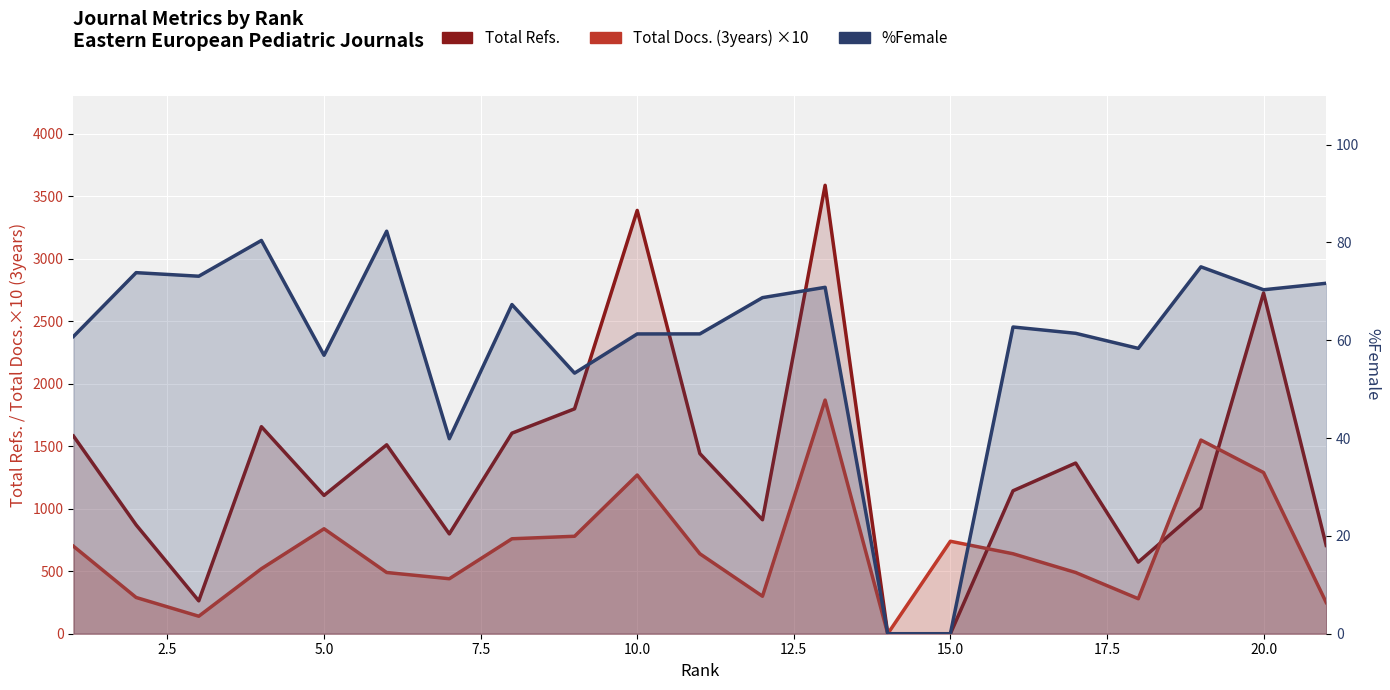

How many intersections are there between Total Docs. (3years) ×10 and Total Refs.?

3